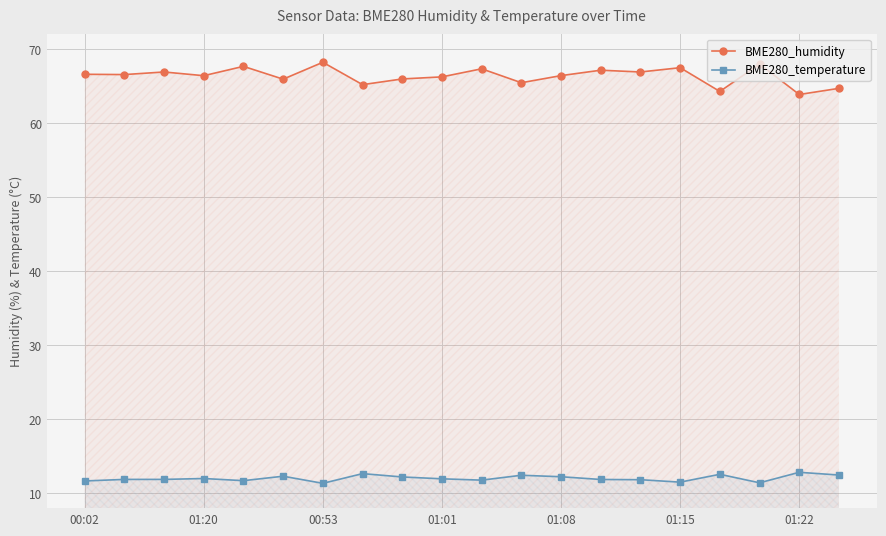

Does the chart display data point markers on the line(s)?

Yes